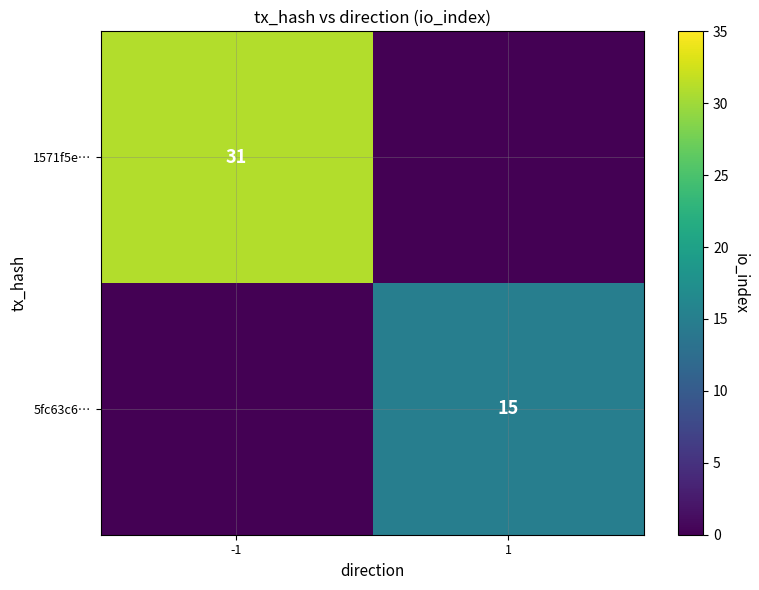

Count the number of data series in this chart.

2